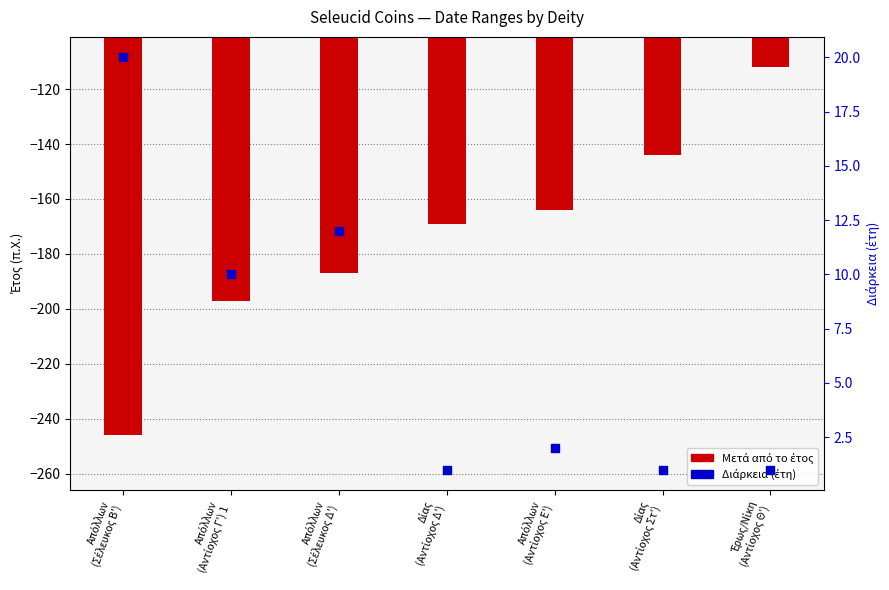

Is the value of Μετά από το έτος at Δίας
(Αντίοχος Στ') greater than the value of Διάρκεια (έτη) at Δίας
(Αντίοχος Στ')?

No